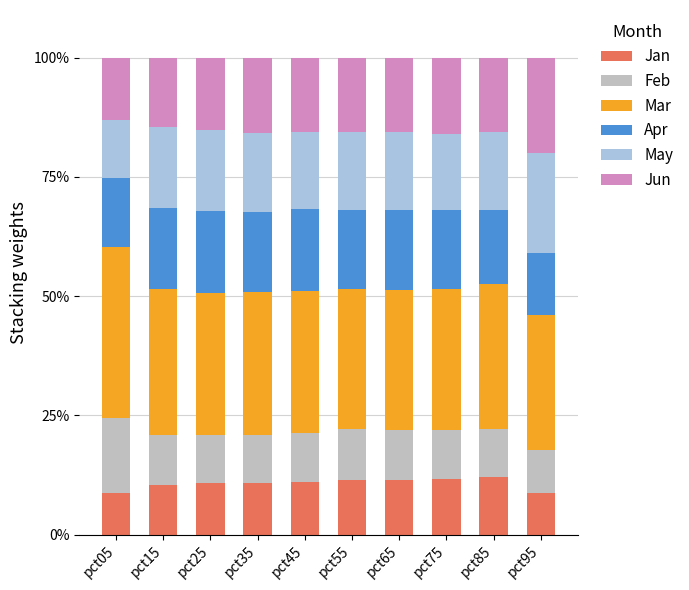

What is the average value of the Jan series?

10.7